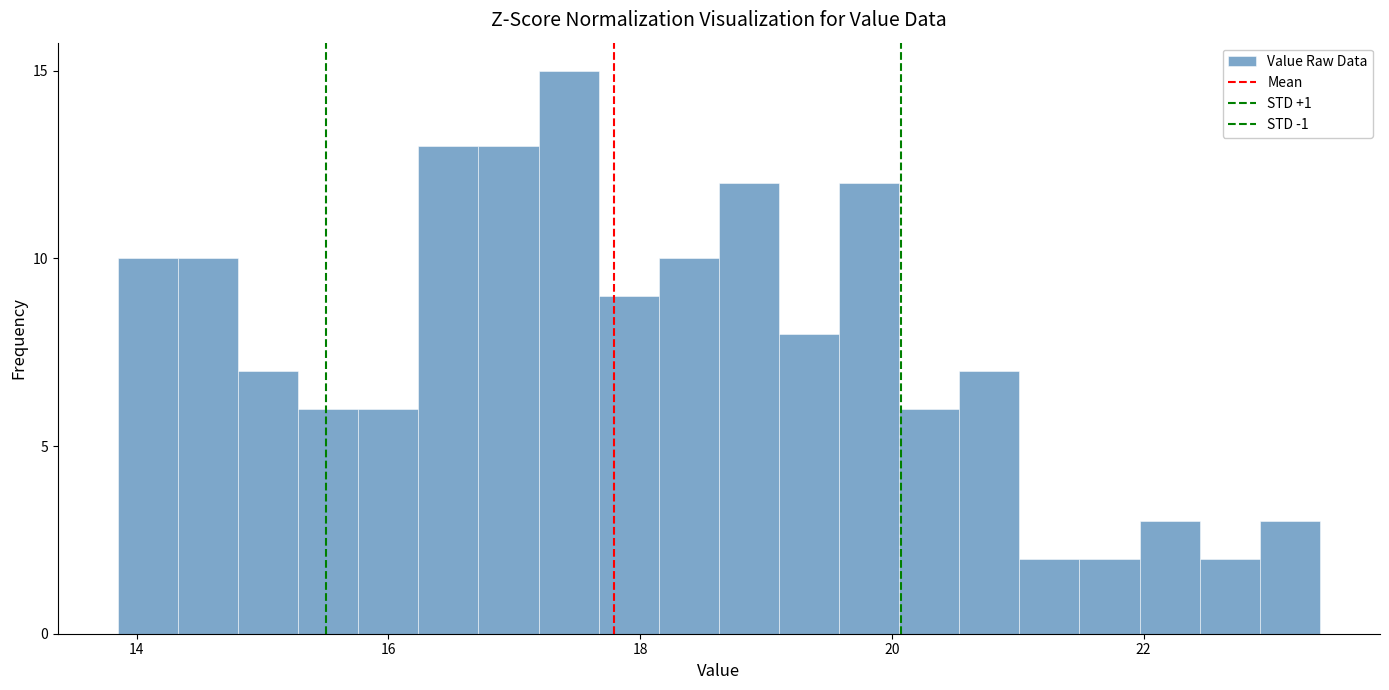

Read against the x-axis, roughly where is the centre of the tallest bar?

17.4